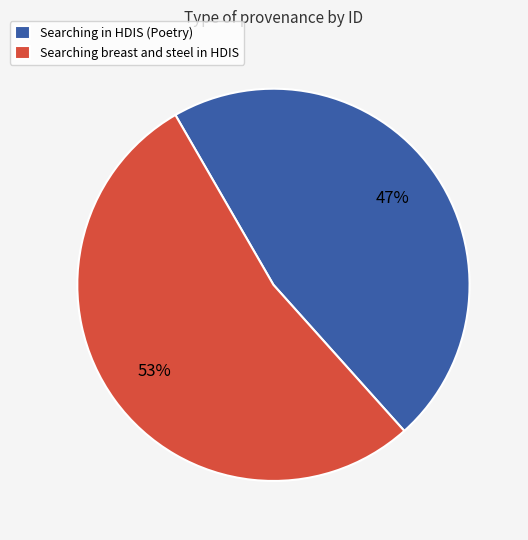

Which category accounts for the majority?

Searching breast and steel in HDIS